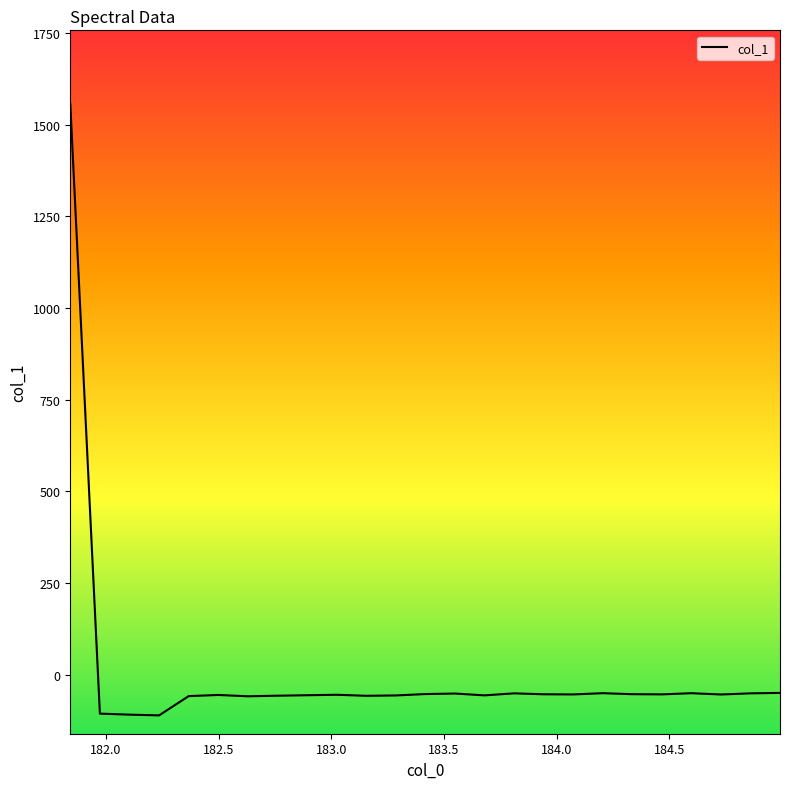

What is the maximum value shown in the chart?

1557.5